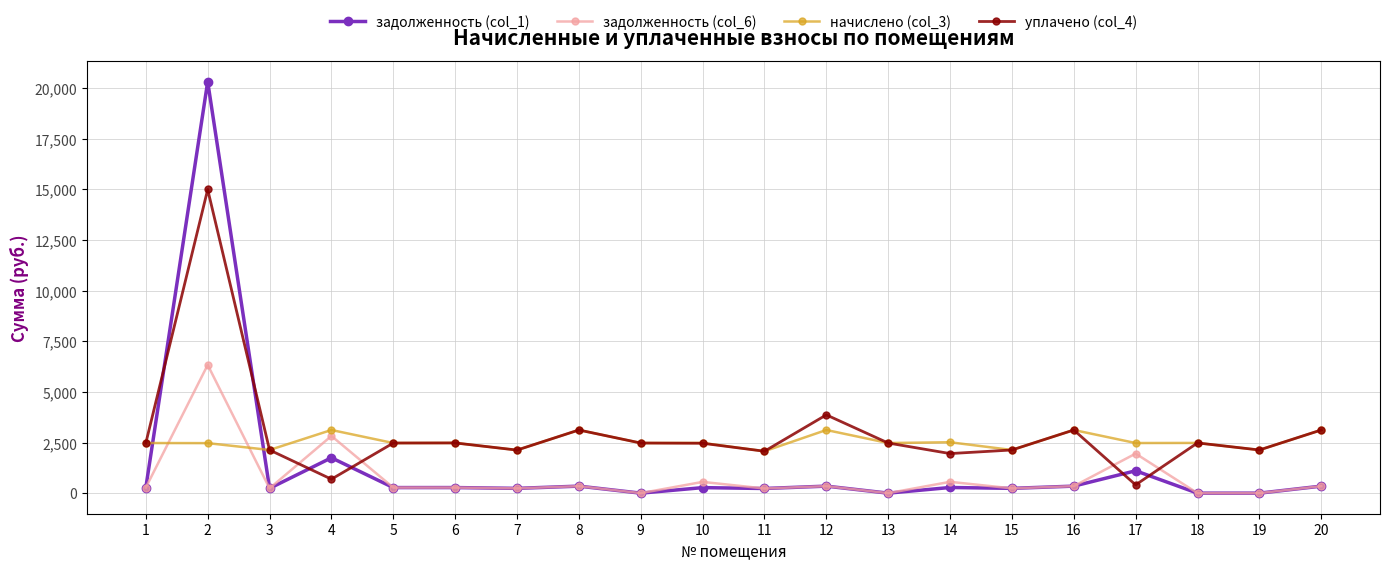

Which series has the largest total across all categories?

уплачено (col_4)